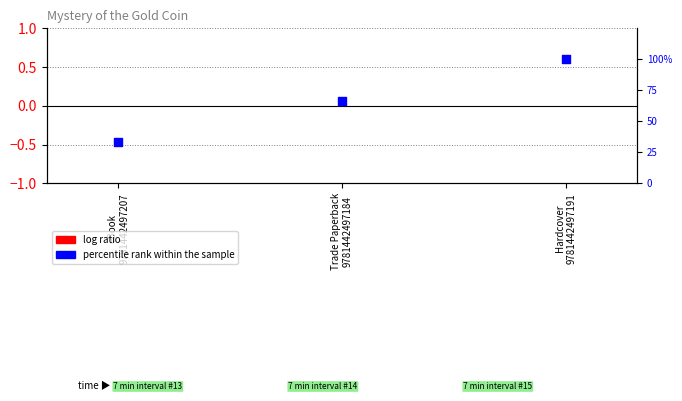

What are all the series names shown in the legend?

log ratio, percentile rank within the sample